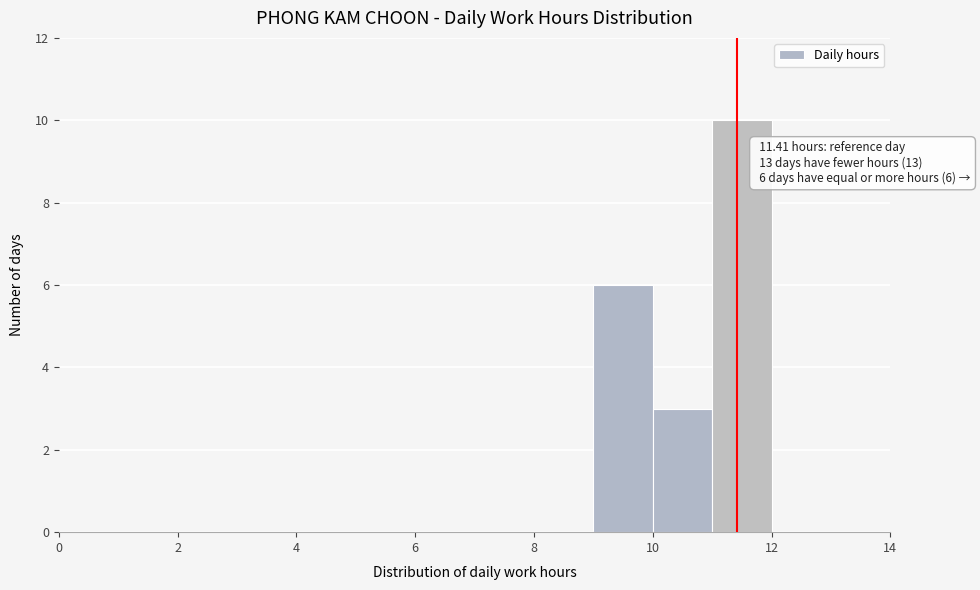

Over which range of the x-axis is the bar tallest?

11 to 12